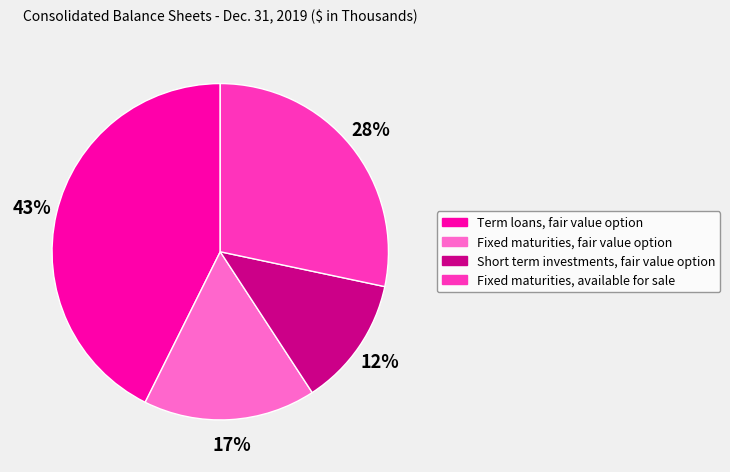

How many segments does this pie chart have?

4